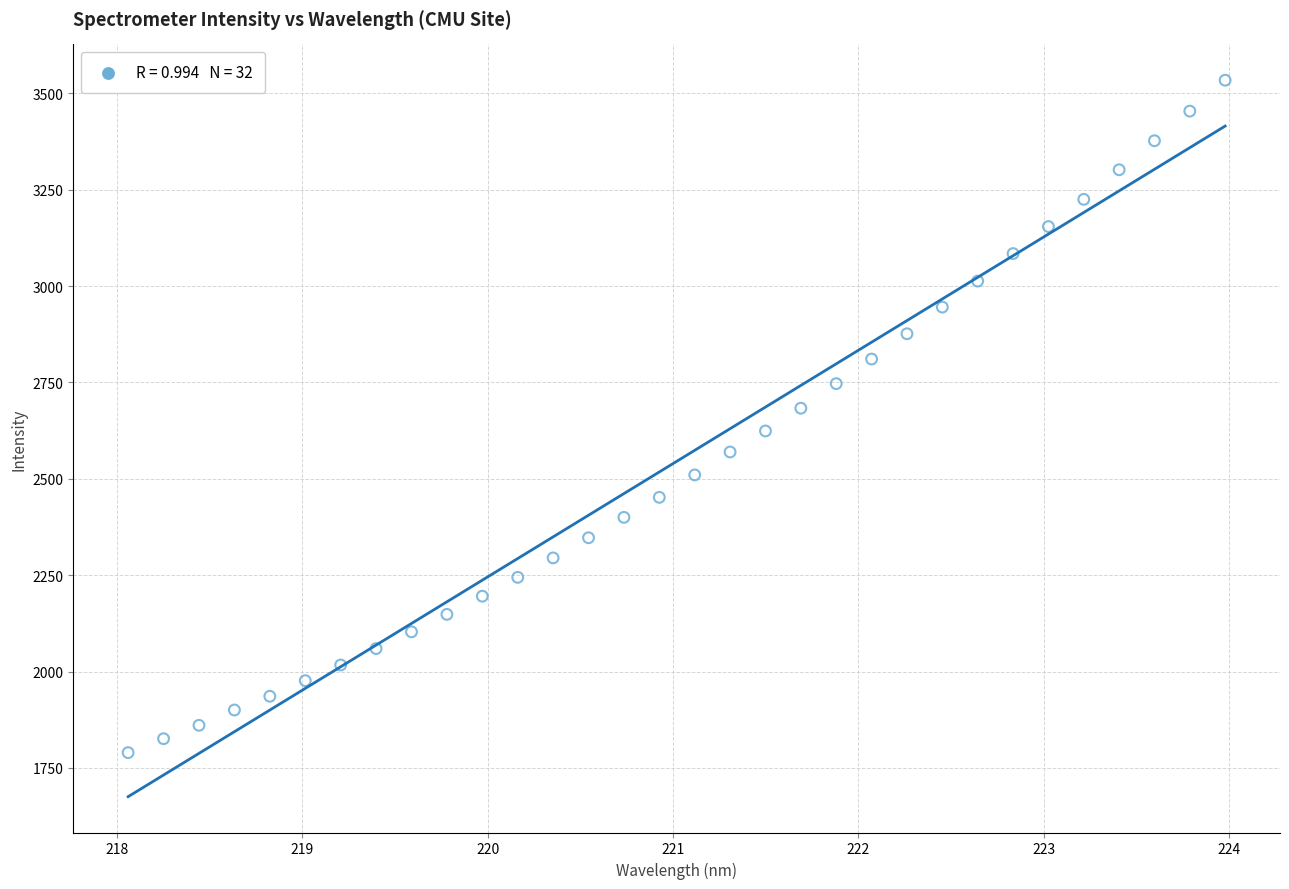

What is the range of X values (max minus min)?

5.9